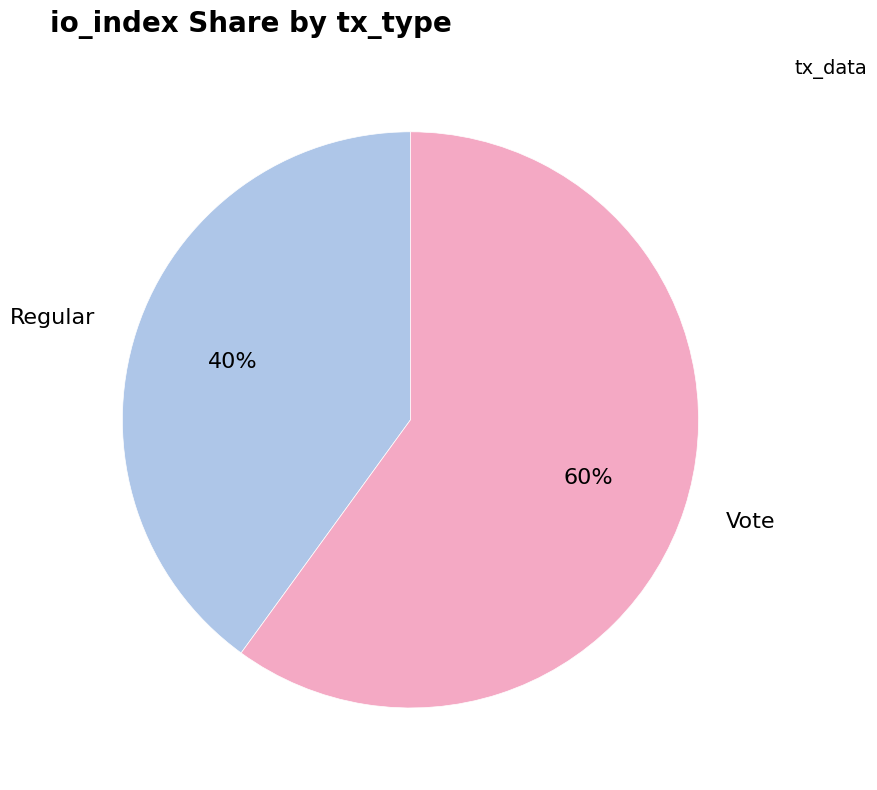

What is the ratio of the value at Regular to the value at Vote?

0.7